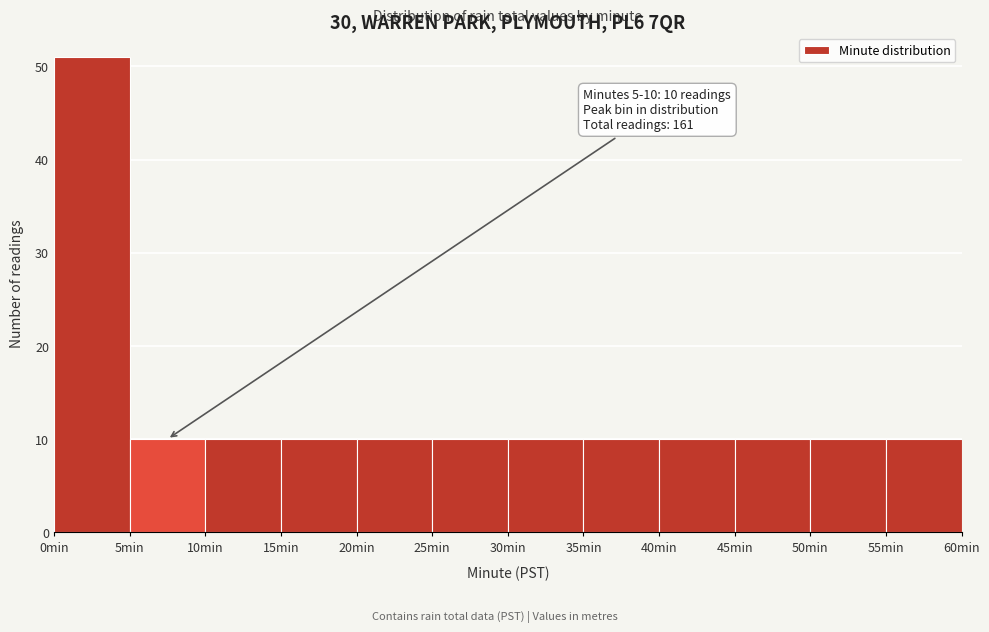

Which range on the x-axis has the tallest bar?

0 to 5